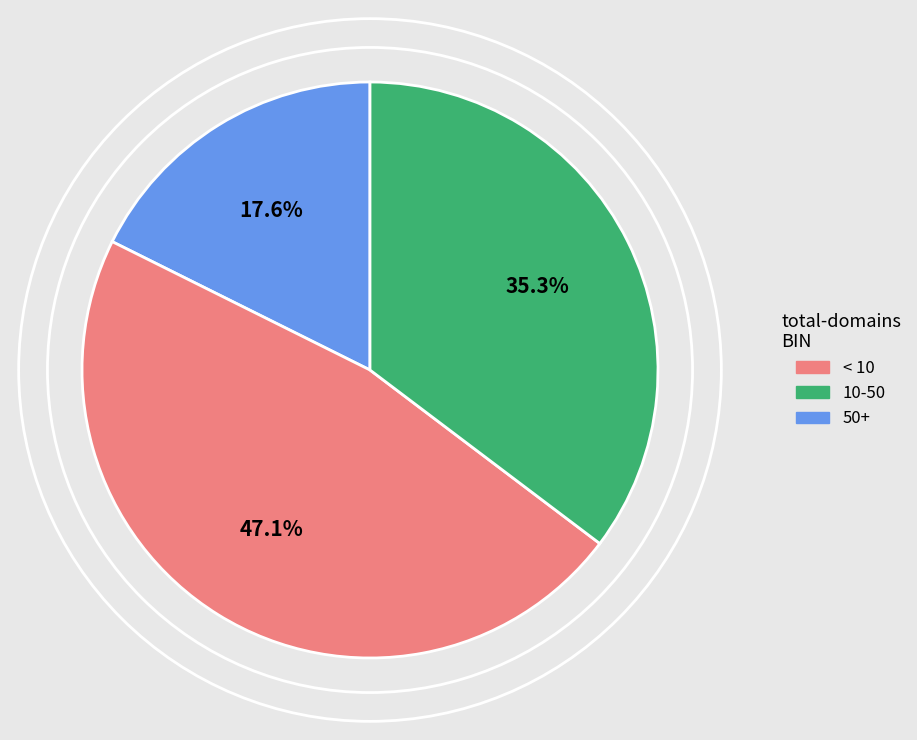

Is there a majority slice in this chart?

No